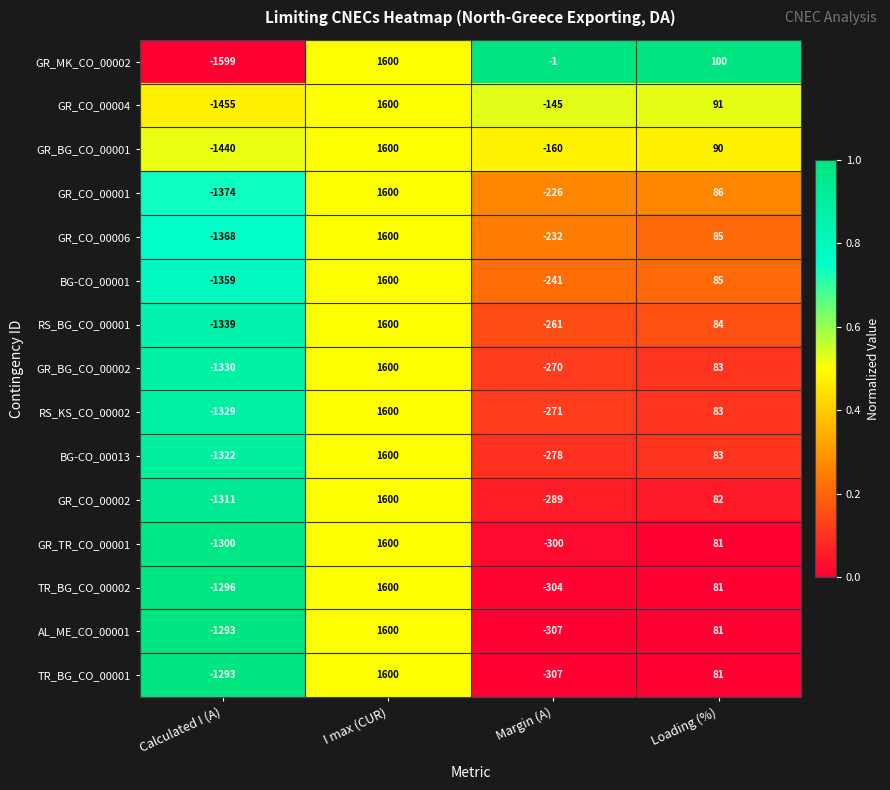

Which series changed the most between Calculated I (A) and I max (CUR)?

GR_MK_CO_00002